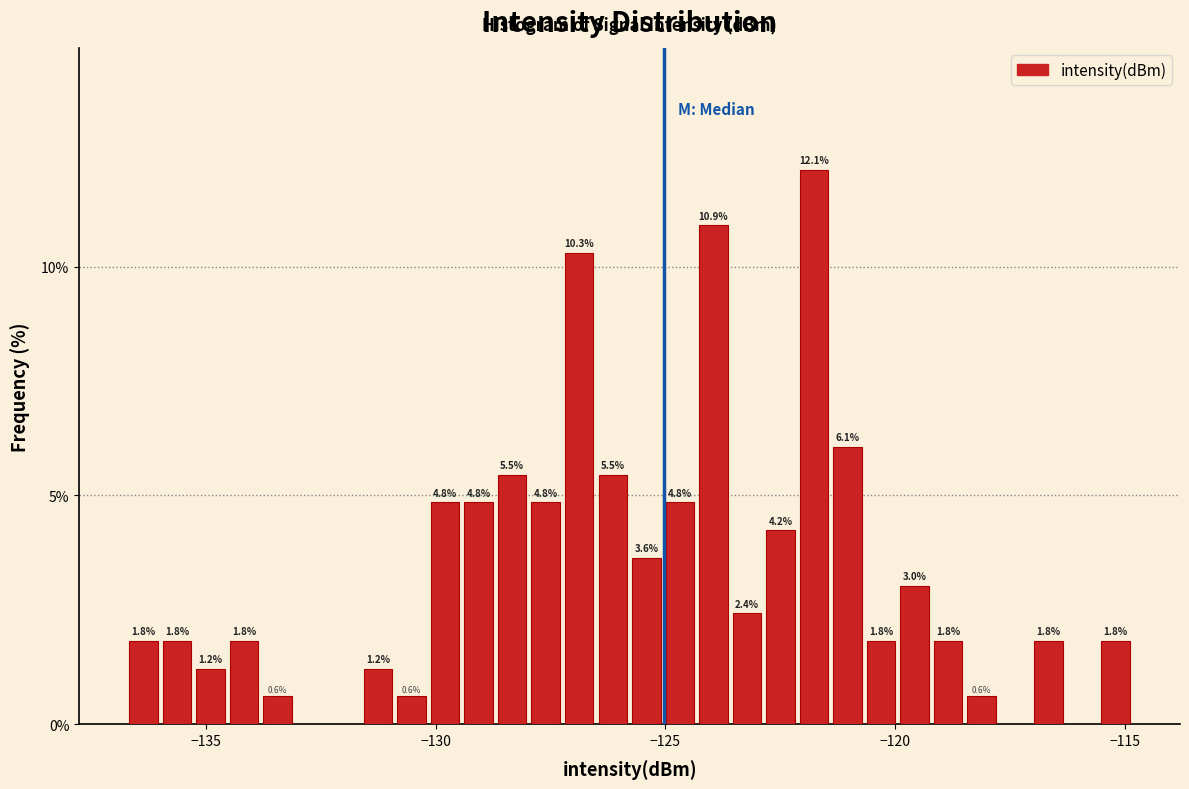

Around what value on the x-axis is the tallest bar? Give the approximate position of its centre, as read against the axis.

-122.0